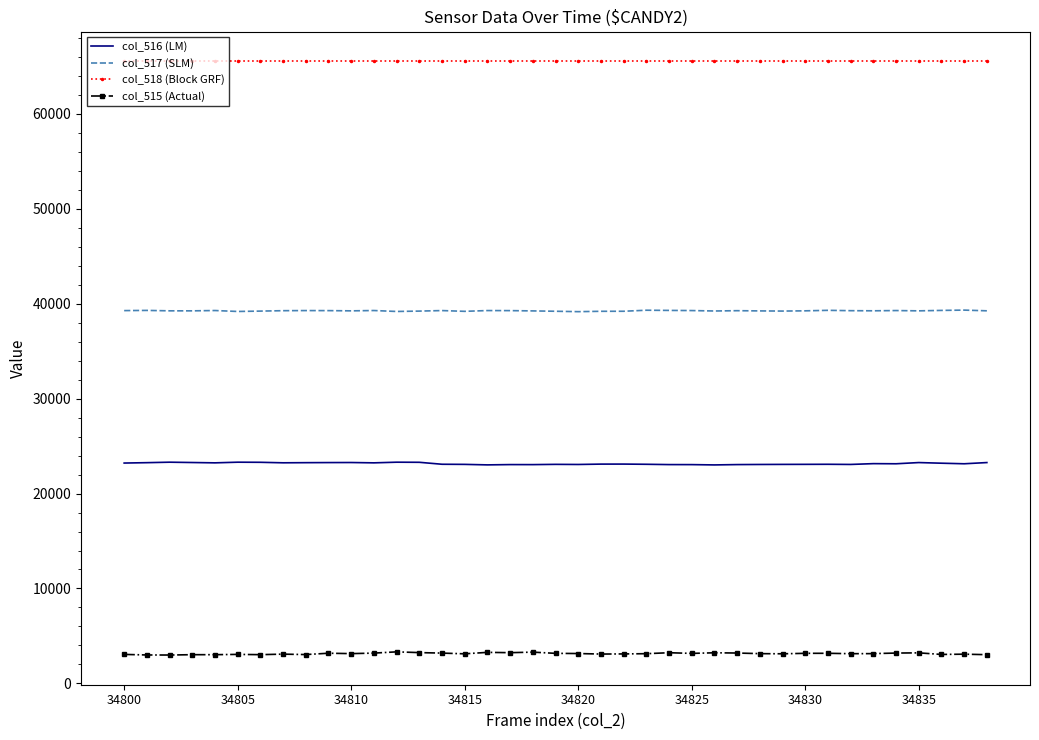

What is the highest value of the col_515 (Actual) series?

3326